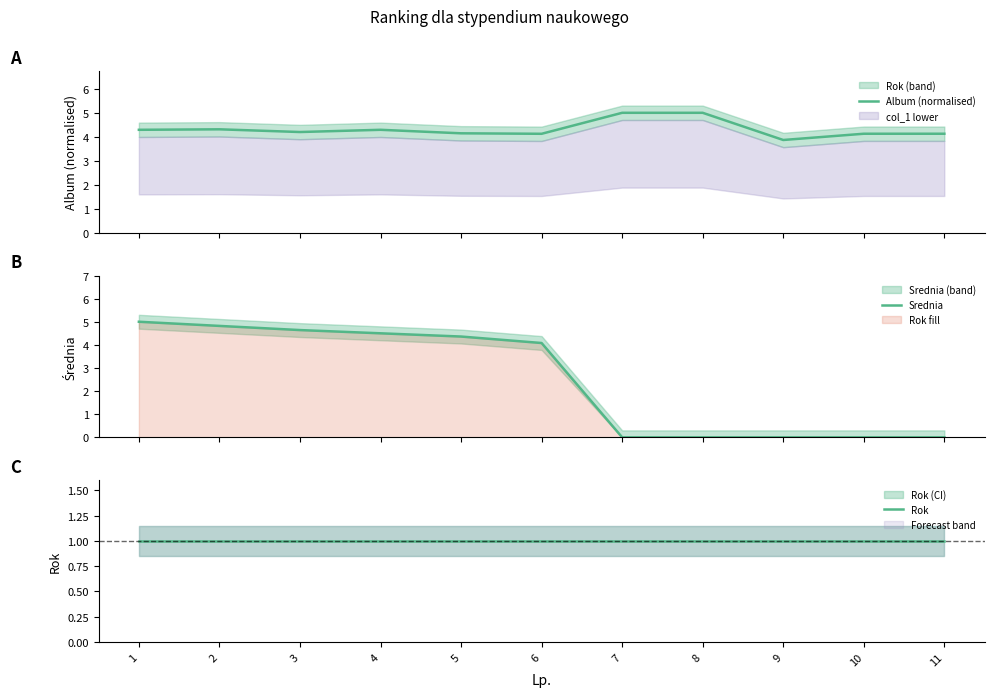

What is the sum of all Srednia values?

27.4